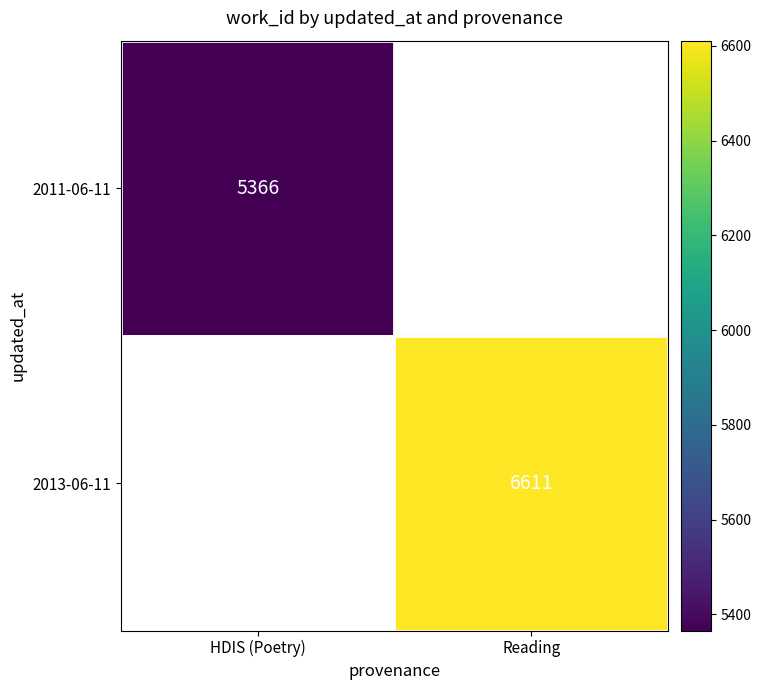

The 2013-06-11 series shows 6611 at Reading. True or false?

True